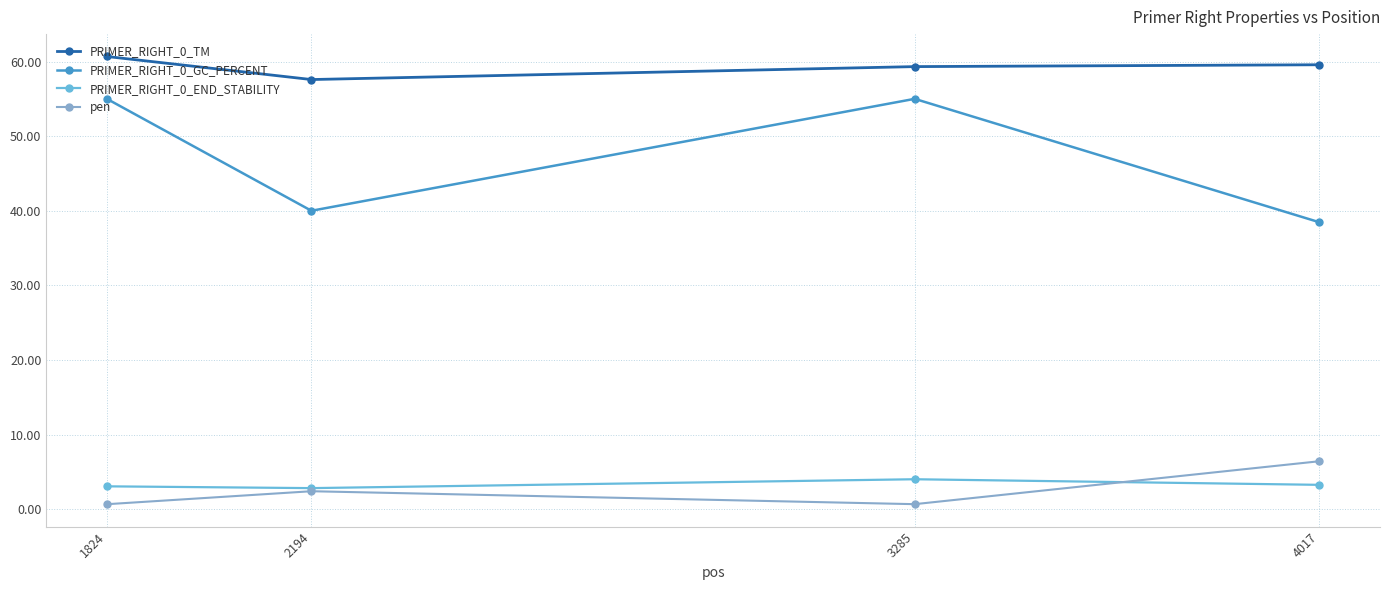

What is the average value of the PRIMER_RIGHT_0_TM series?

59.3